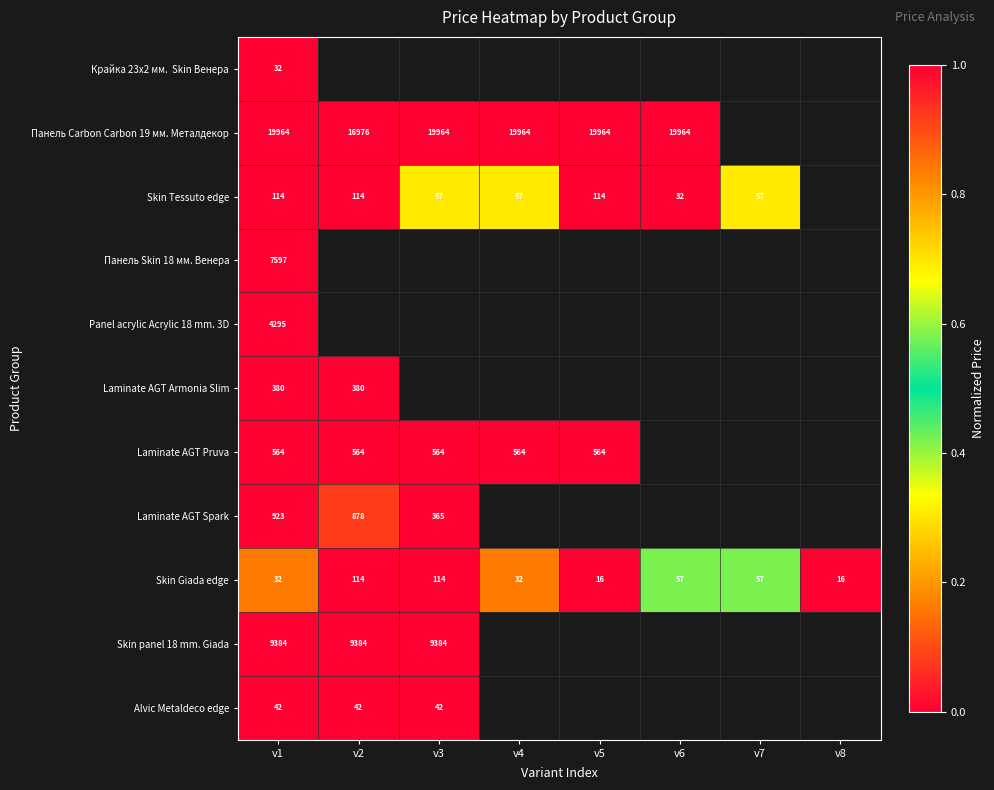

Which category has the lowest value across all series?

v1